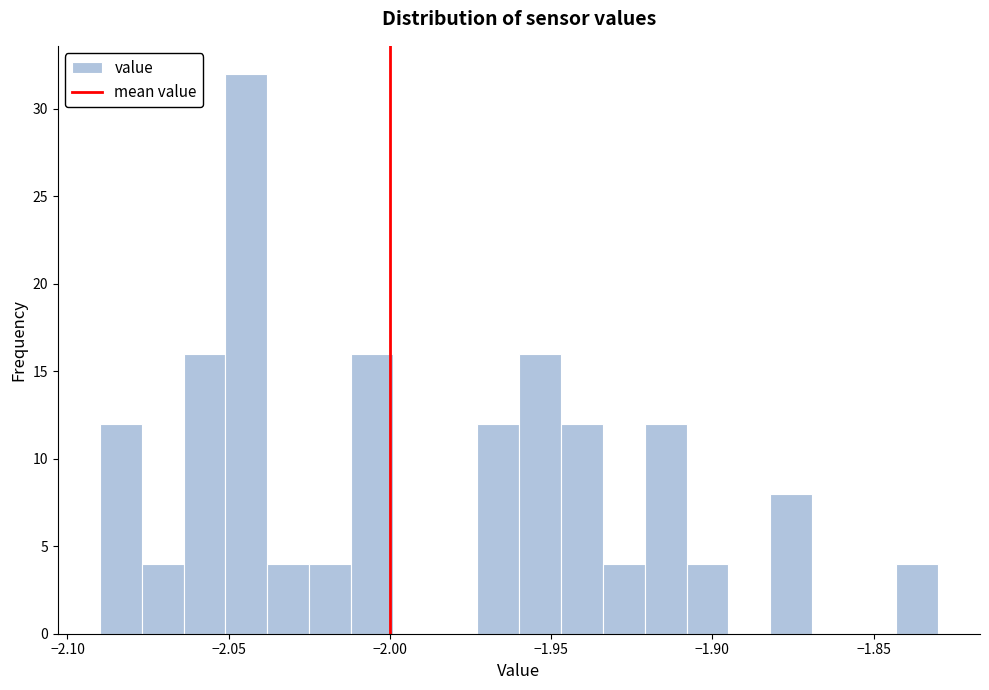

Around what value on the x-axis is the tallest bar? Give the approximate position of its centre, as read against the axis.

-2.045